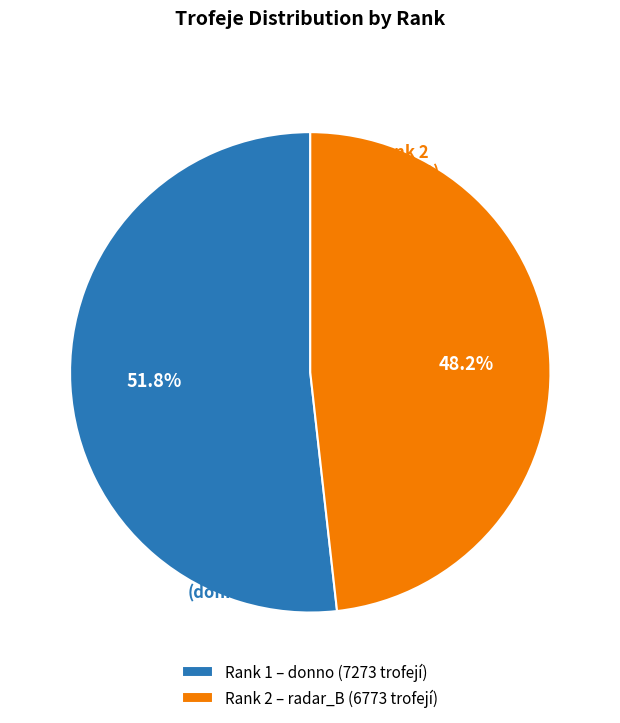

Approximately how many times larger is the value at Rank 2 – radar_B (6773 trofejí) compared to Rank 1 – donno (7273 trofejí)?

0.9